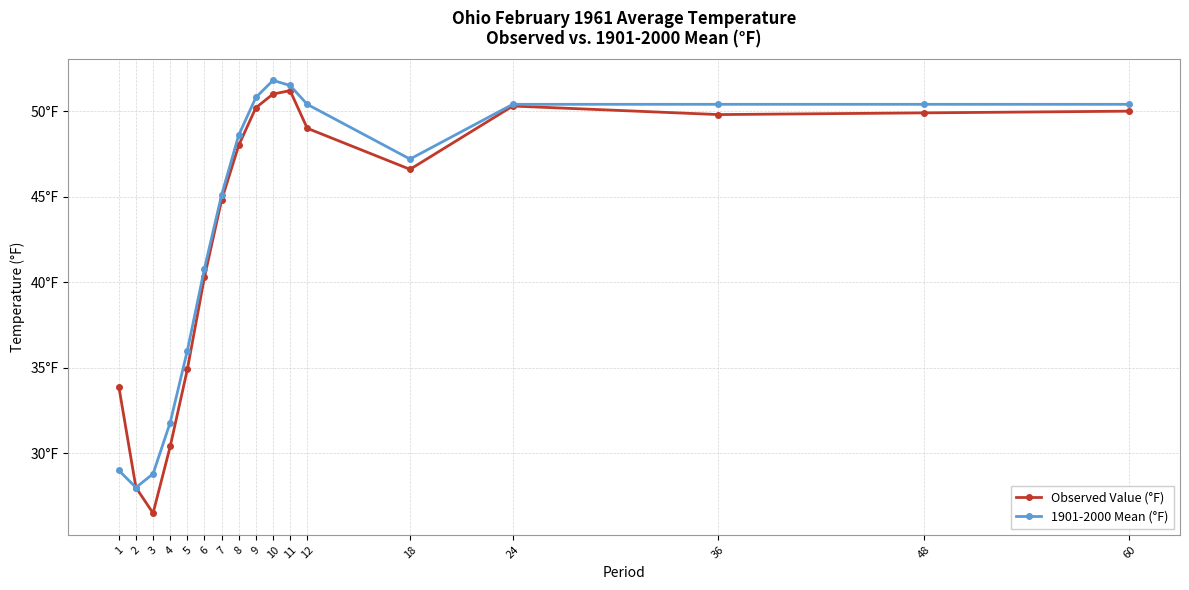

What are all the series names shown in the legend?

Observed Value (°F), 1901-2000 Mean (°F)